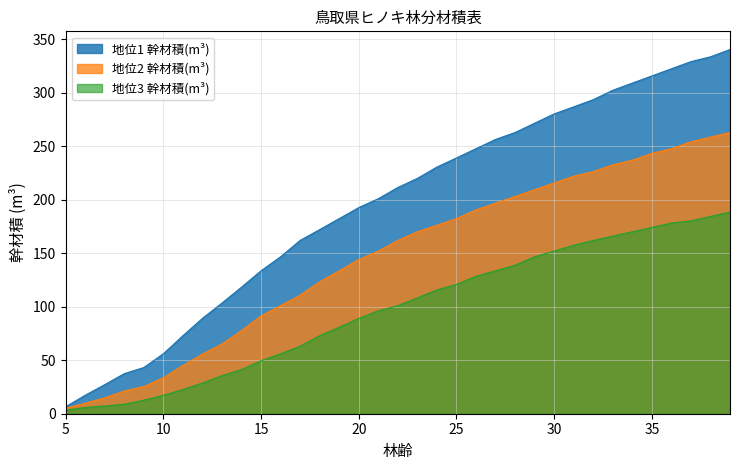

Read the 地位3 幹材積(m³) value at 9.

12.7